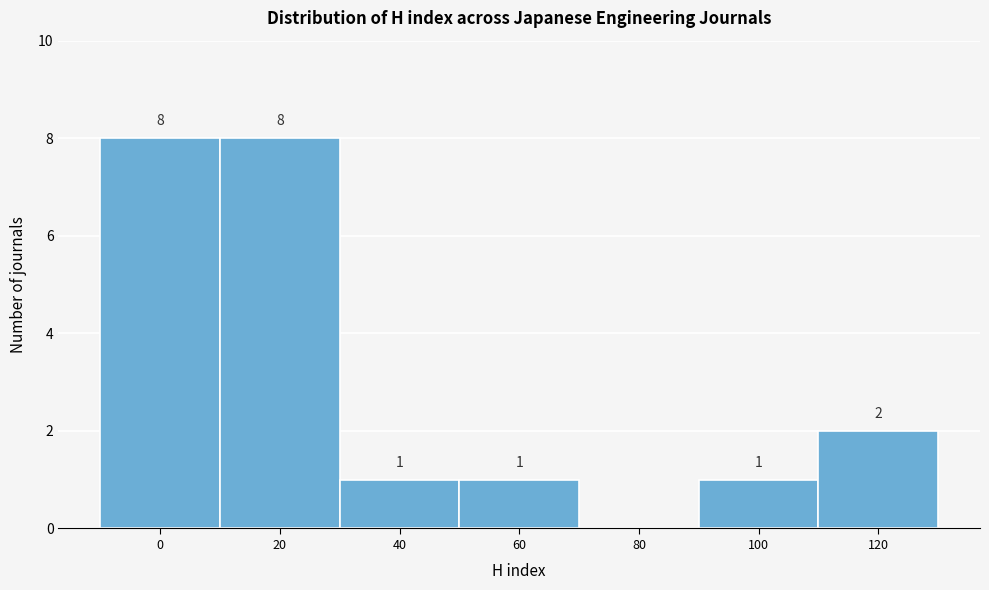

Reading right to left, extract all data points from this chart.

120=2	100=1	80=0	60=1	40=1	20=8	0=8